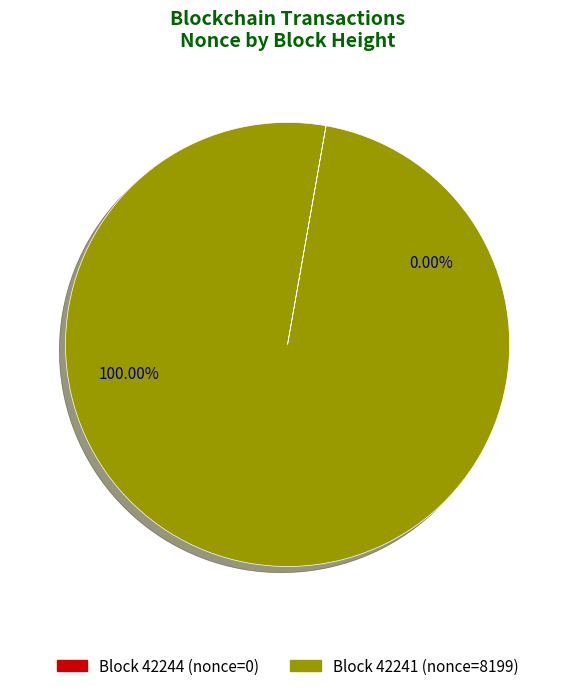

What percentage do 42241 and 42244 together represent?

100.0%